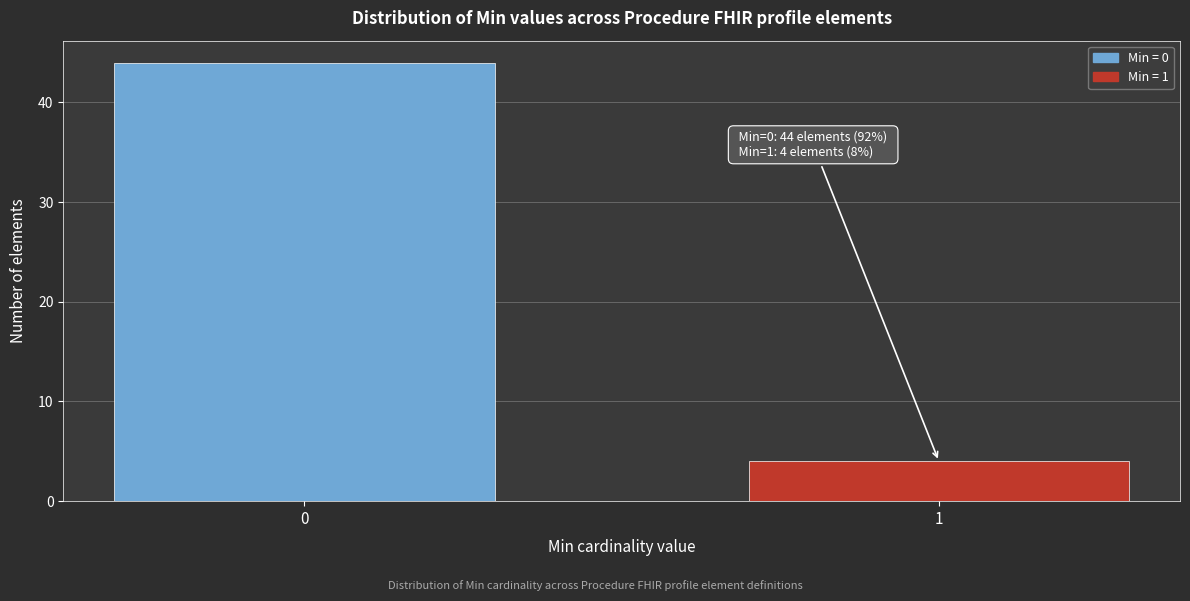

Reading left to right, transcribe all the data shown in this chart.

0=44	1=4